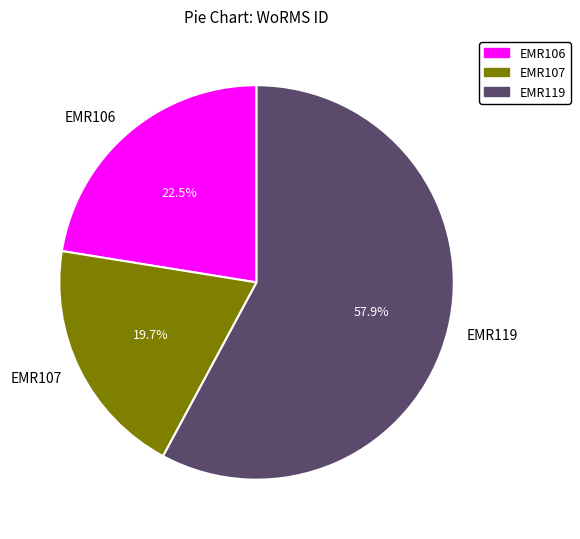

True or false: EMR119 accounts for 50% of the total.

False